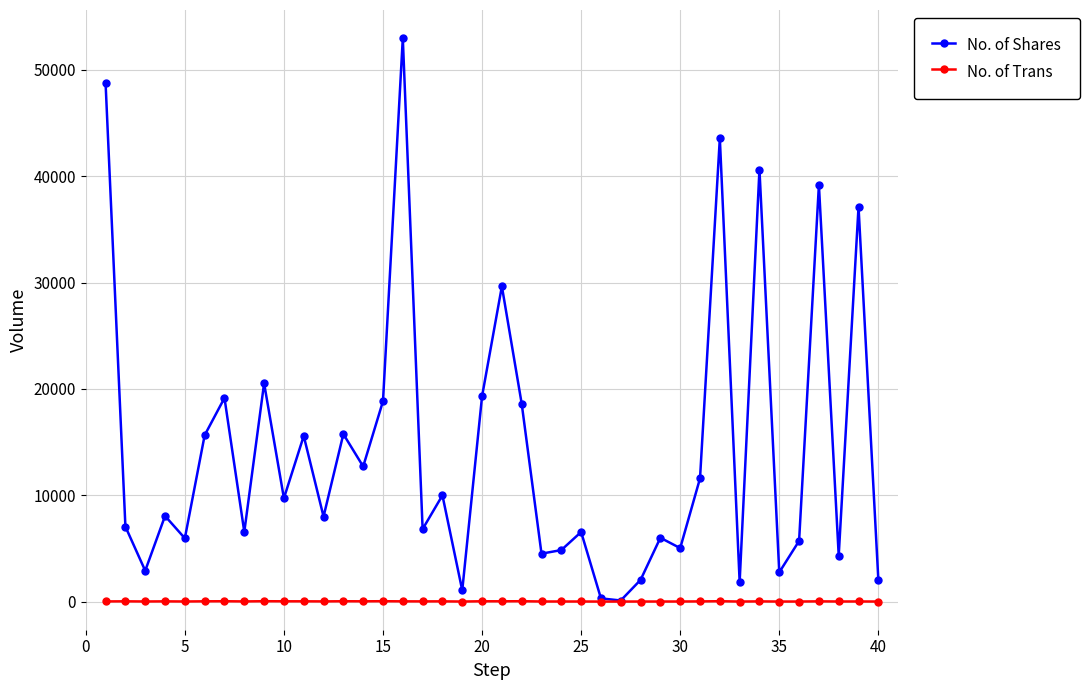

What is the average value of the No. of Trans series?

16